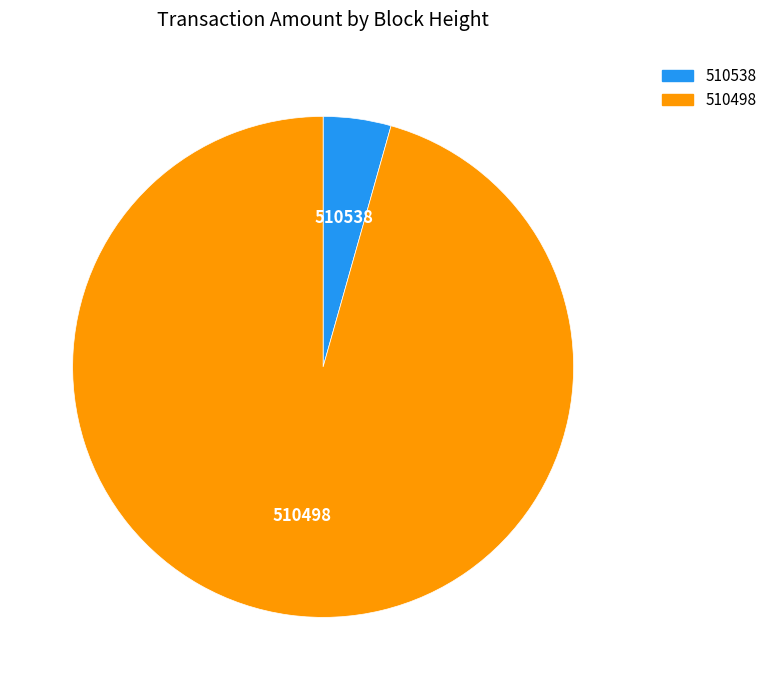

Does any single category account for the majority?

Yes